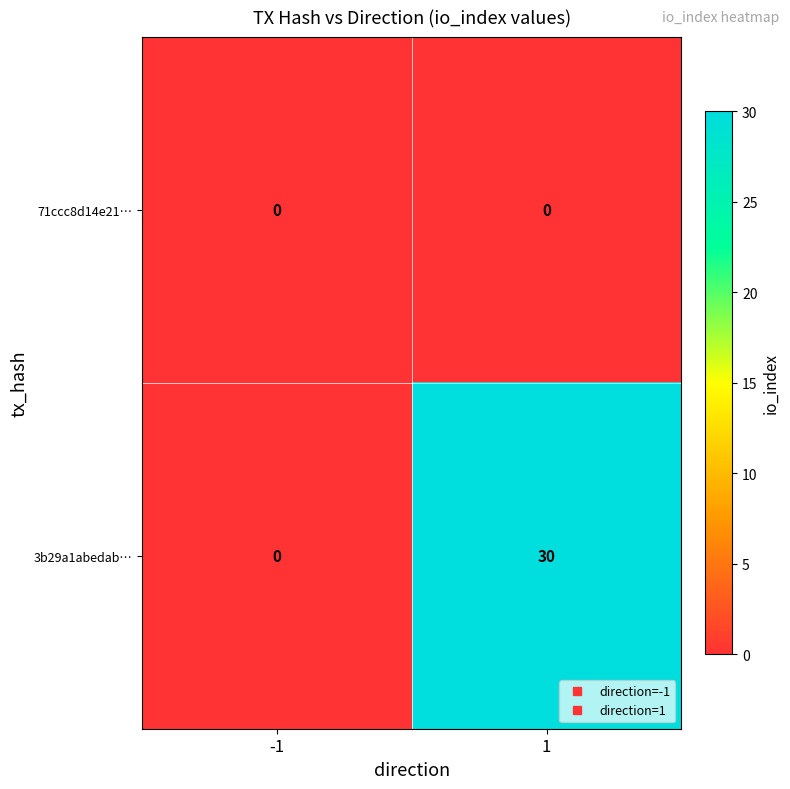

What is the difference between the 3b29a1abedab… values at -1 and 1?

30